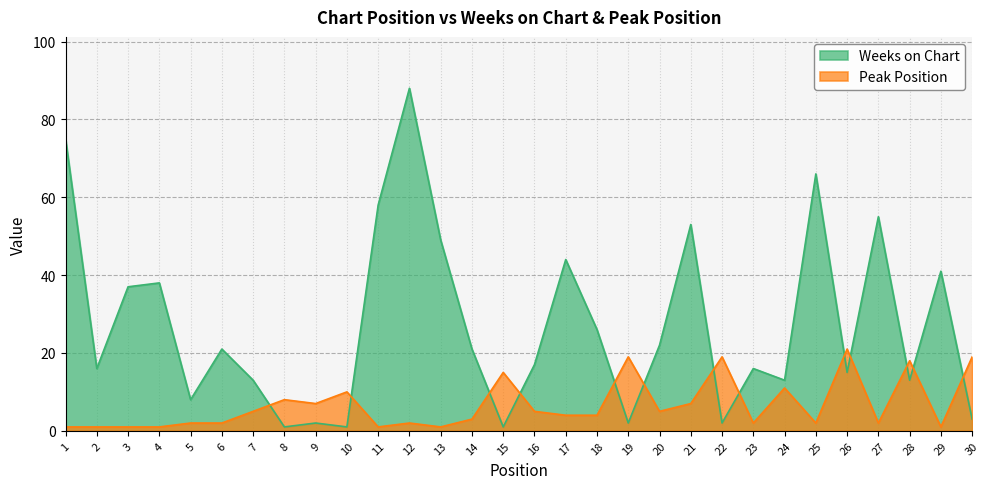

Which label corresponds to the smallest value in the chart?

8